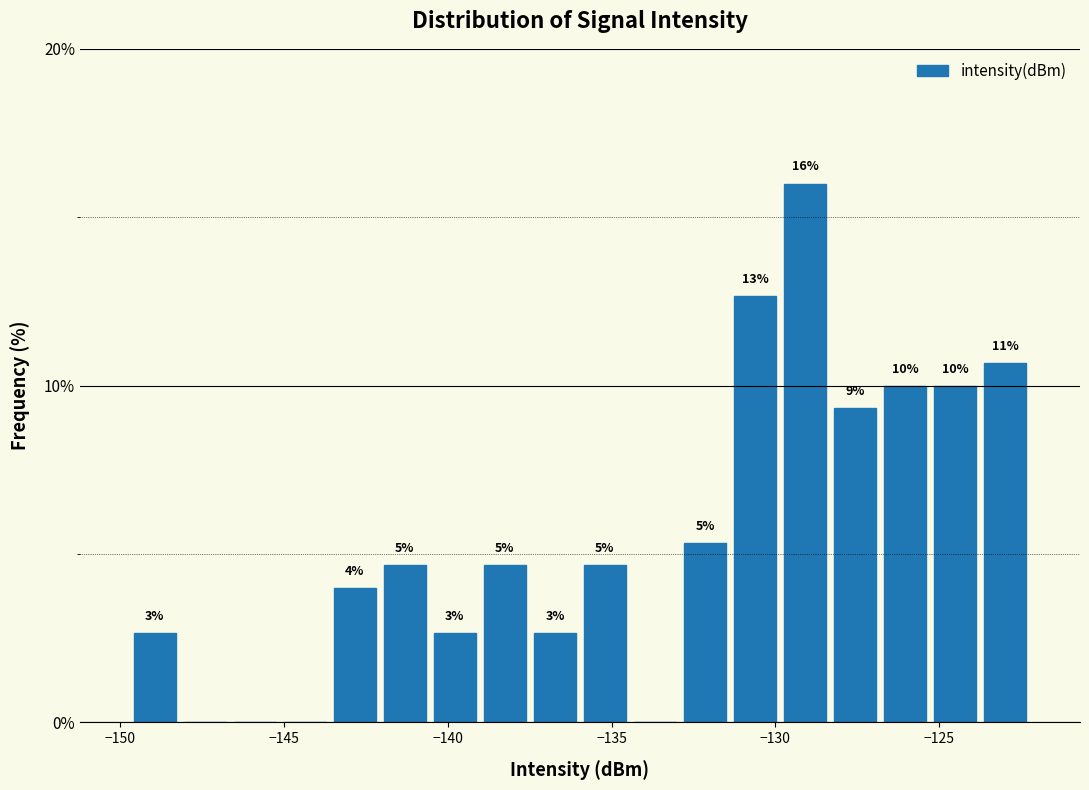

Read against the x-axis, roughly where is the centre of the tallest bar?

-129.0